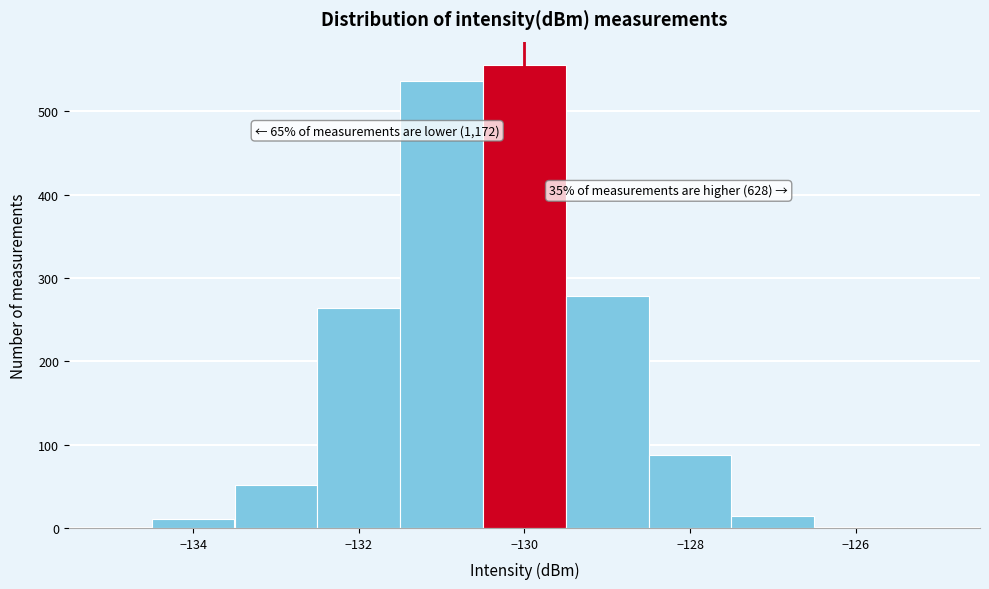

Which range on the x-axis has the tallest bar?

-130.5 to -129.5